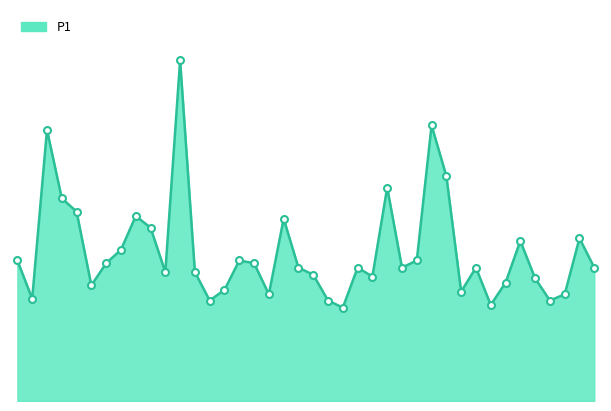

Is this an area chart (filled region under the line)?

Yes